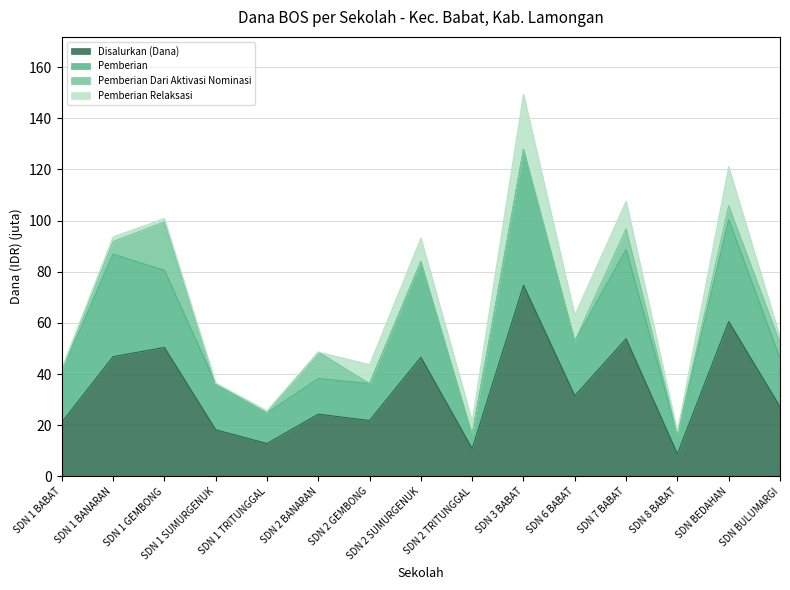

At which category is the sum across all series the highest?

SDN 3 BABAT